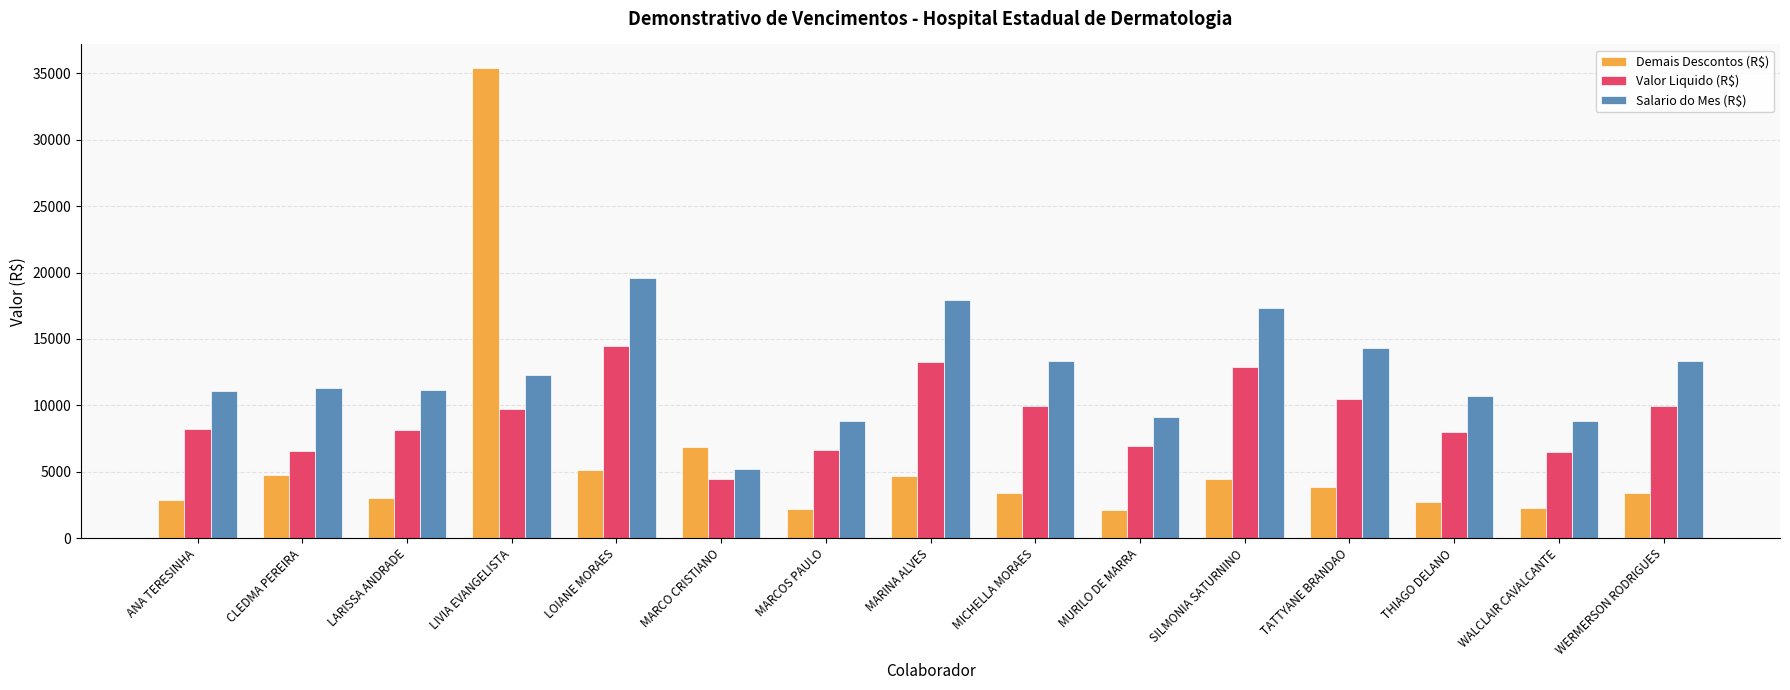

Which series has the widest spread of values?

Demais Descontos (R$)